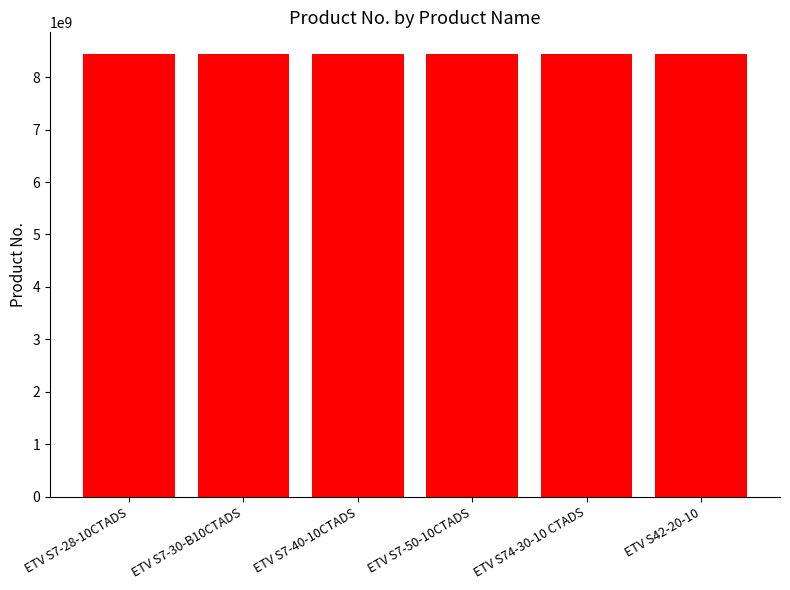

How many series are shown in this chart?

1